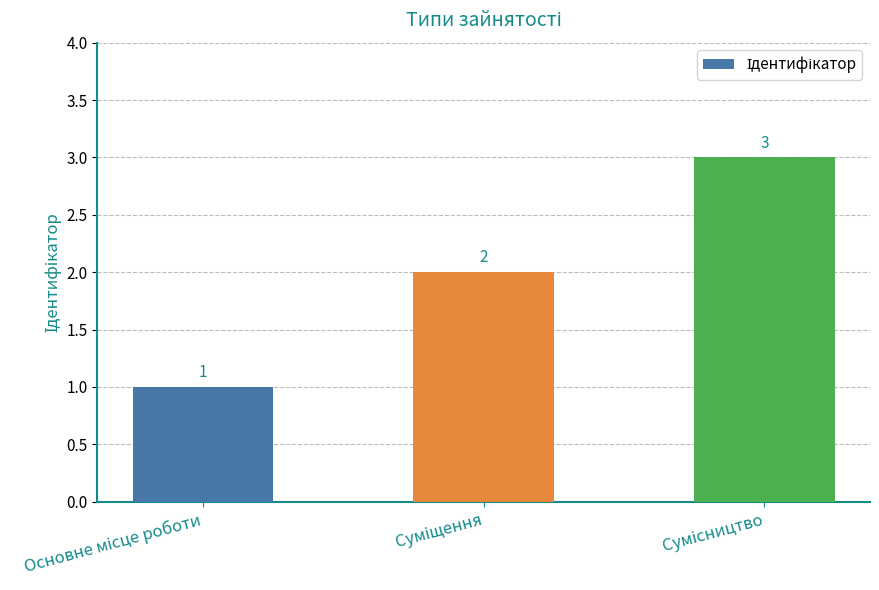

What is the sum of all values?

6